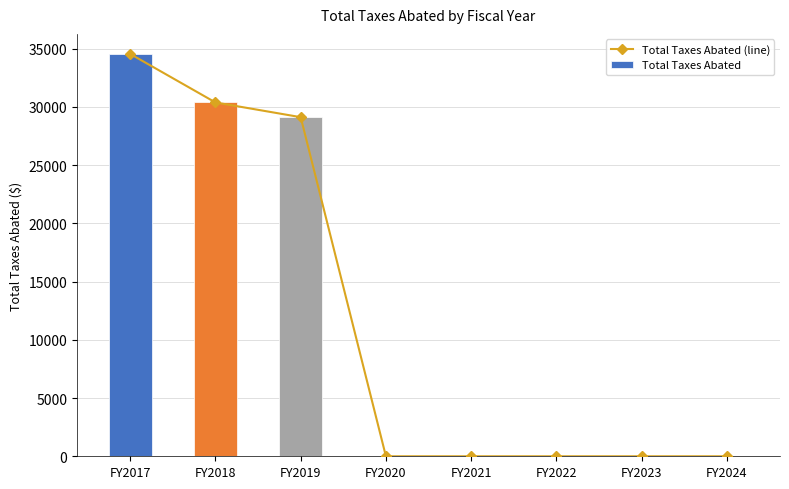

List the series in order of their peak value, lowest first.

Total Taxes Abated (line), Total Taxes Abated